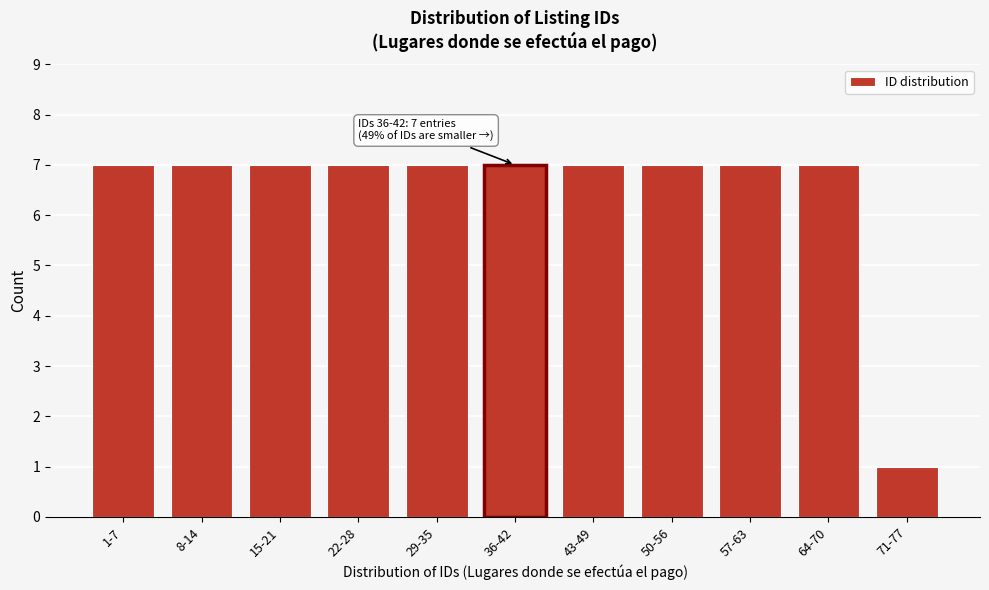

Reading left to right, list all the values displayed in this chart.

1-7=7	8-14=7	15-21=7	22-28=7	29-35=7	36-42=7	43-49=7	50-56=7	57-63=7	64-70=7	71-77=1